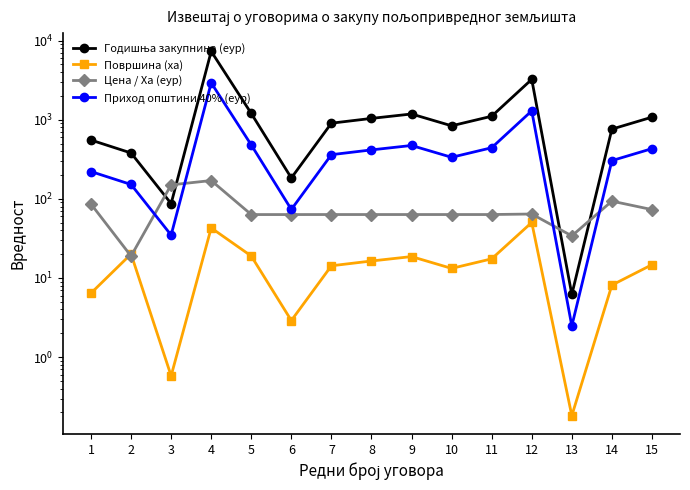

Where do Цена / Ха (еур) and Површина (ха) first cross each other?

1 and 2